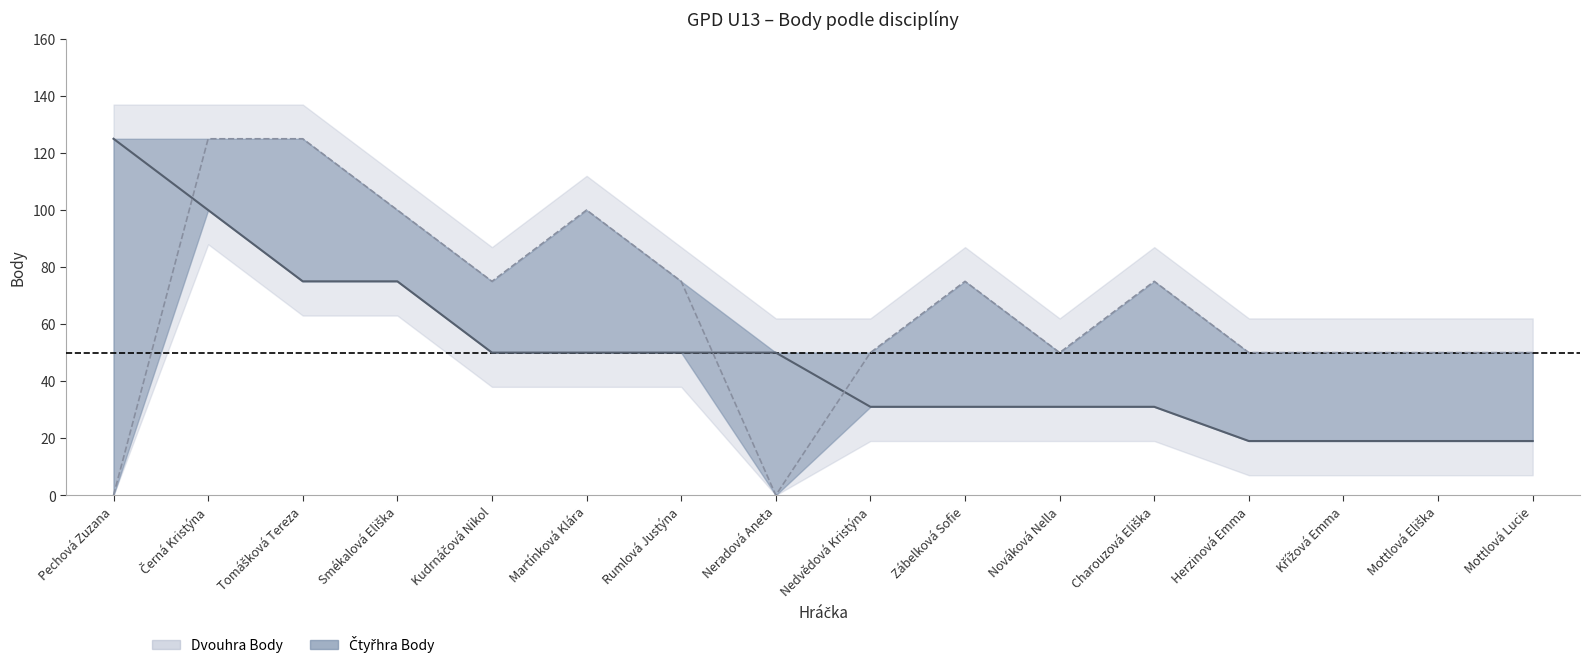

Reading left to right, extract all data points from this chart.

Dvouhra Body: 125	100	75	75	50	50	50	50	31	31	31	31	19	19	19	19
Čtyřhra Body: 0	125	125	100	75	100	75	0	50	75	50	75	50	50	50	50